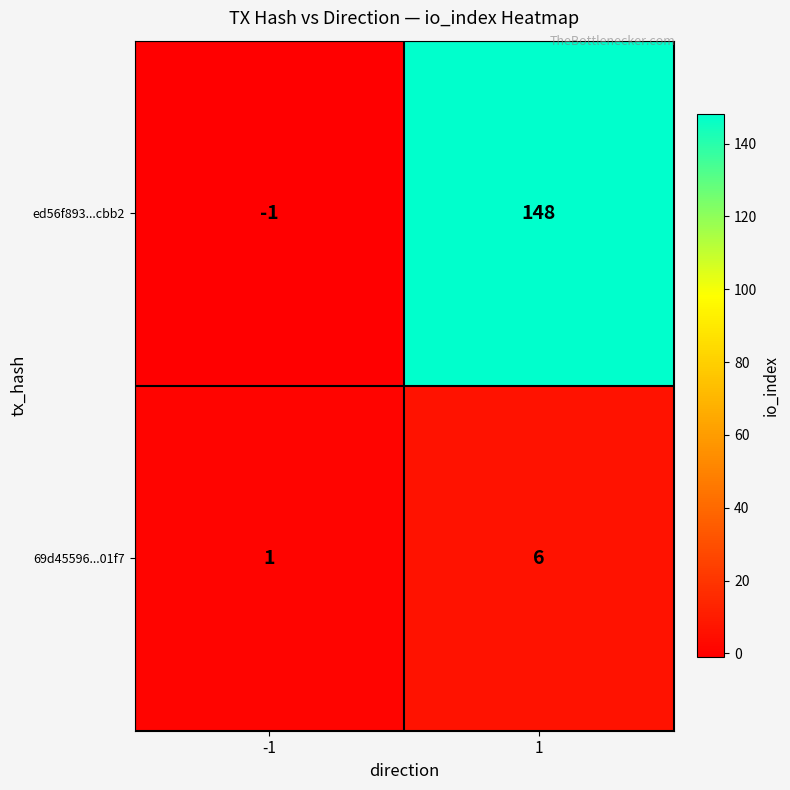

List the series in order of their overall mean, lowest first.

69d45596...01f7, ed56f893...cbb2